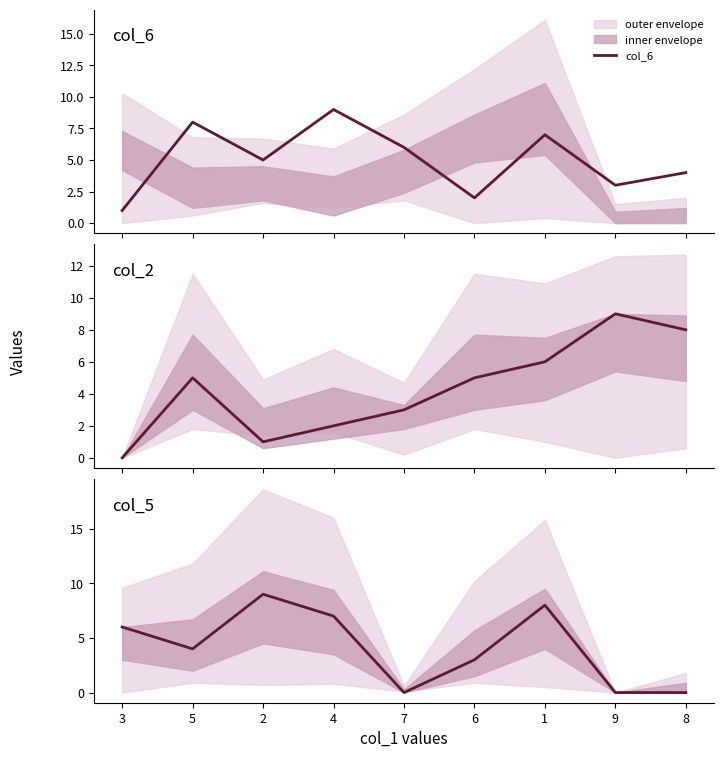

What is the sum of all col_5 values?

37